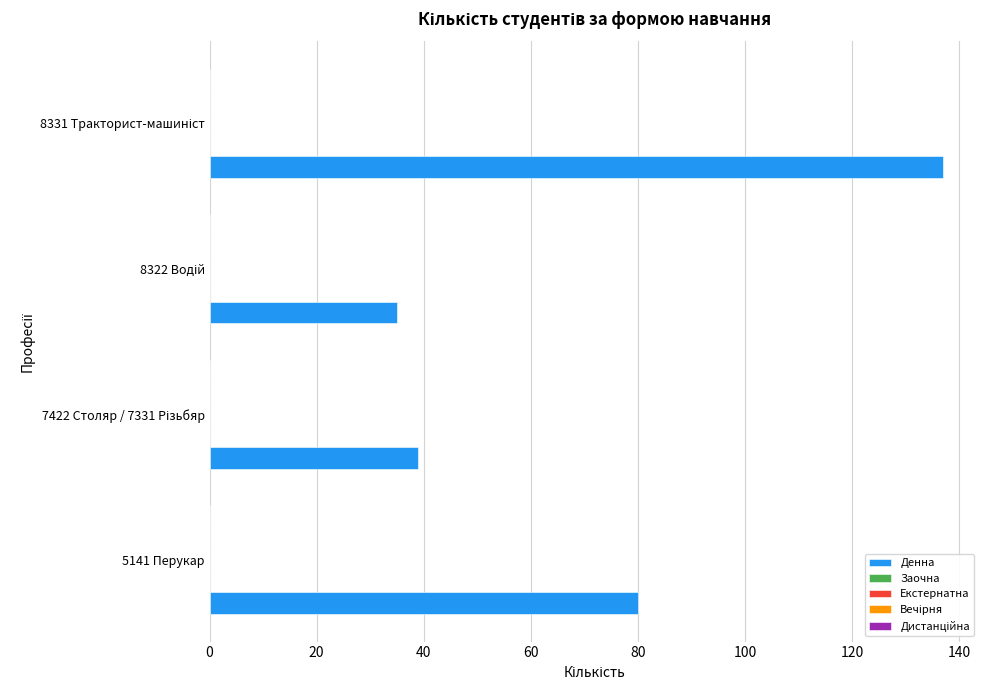

What is the smallest value displayed?

35